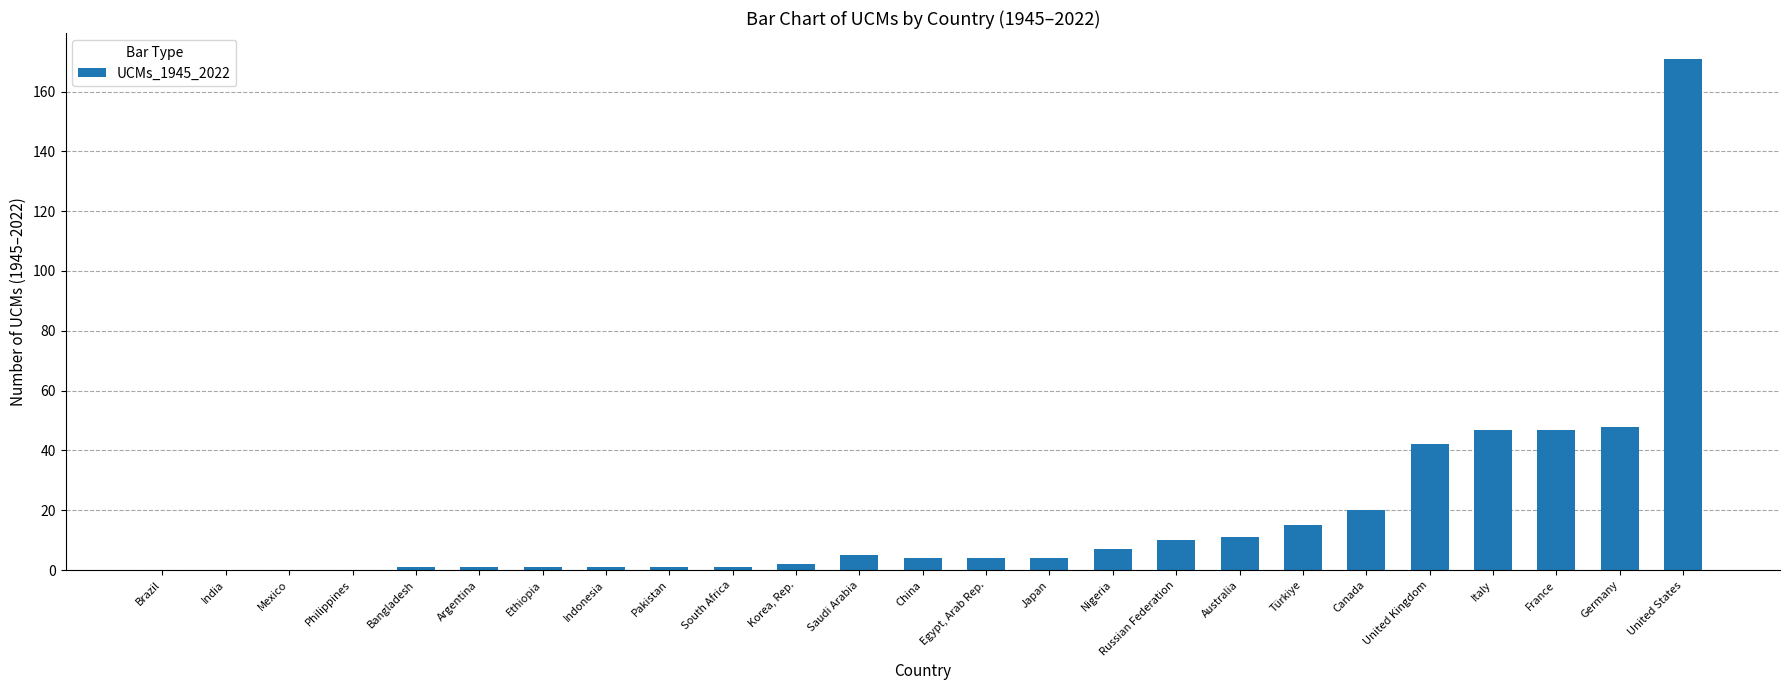

Which label corresponds to the largest value in the chart?

United States